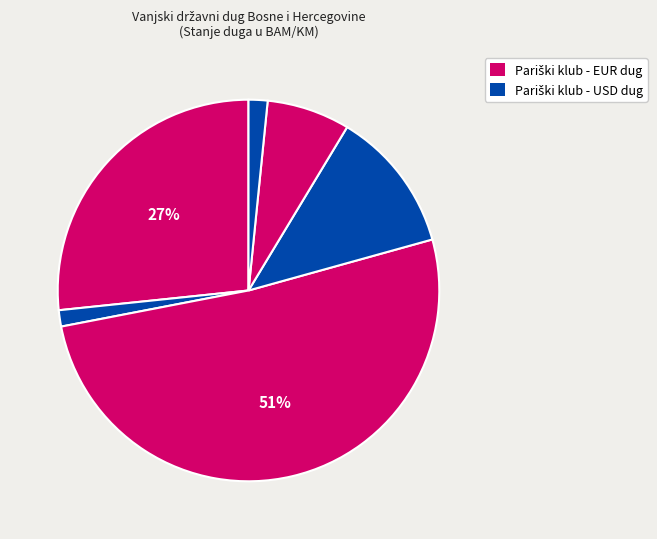

To the nearest percent, what is the difference between the largest and smallest slice percentages?

50%